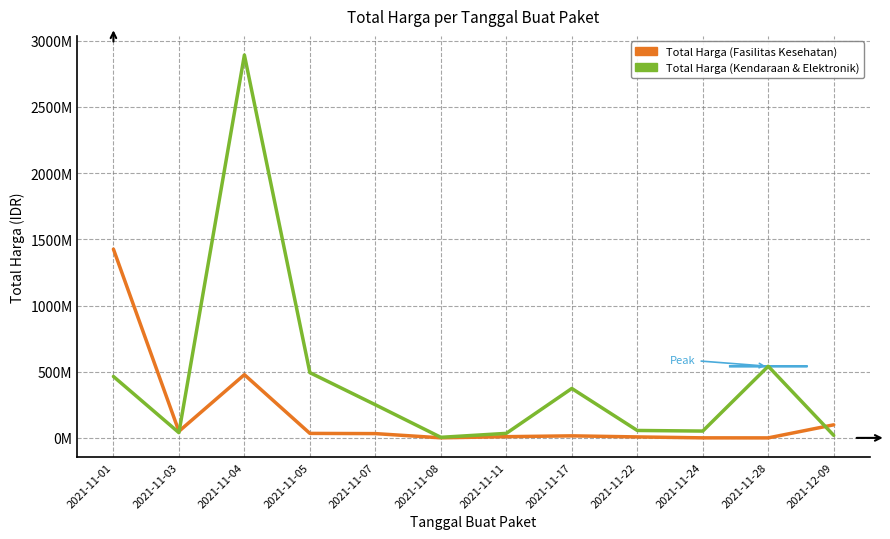

True or false: Total Harga (Fasilitas Kesehatan) has a value of 32441200 at 2021-11-07.

True